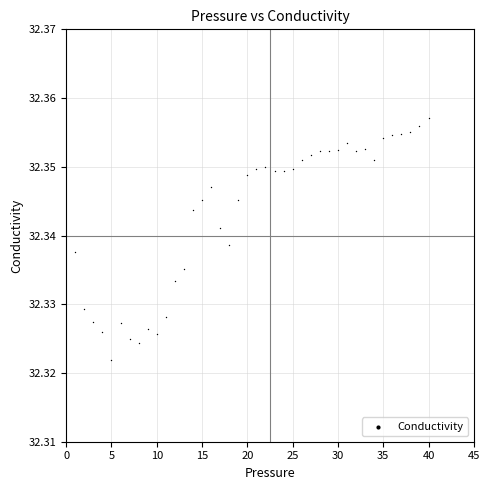

What is the range of X values (max minus min)?

39.0